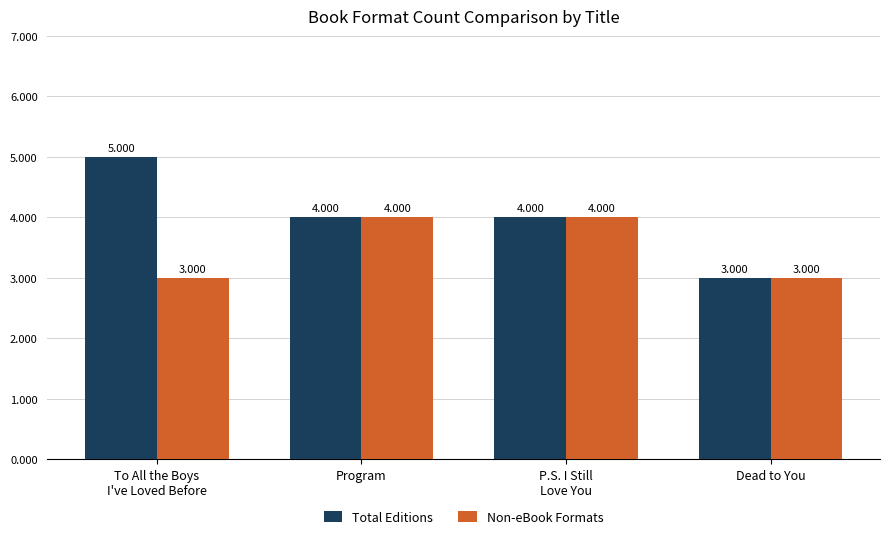

What position from the left is P.S. I Still
Love You?

3